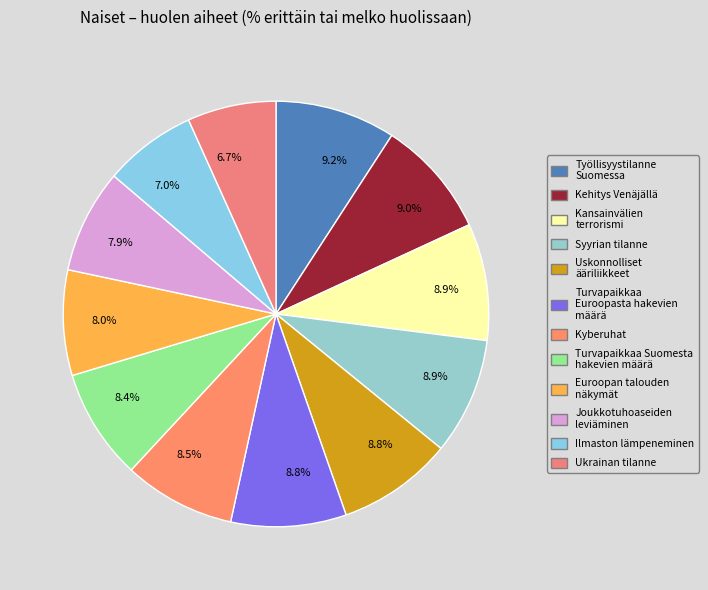

Is there any slice that represents more than half of the pie?

No